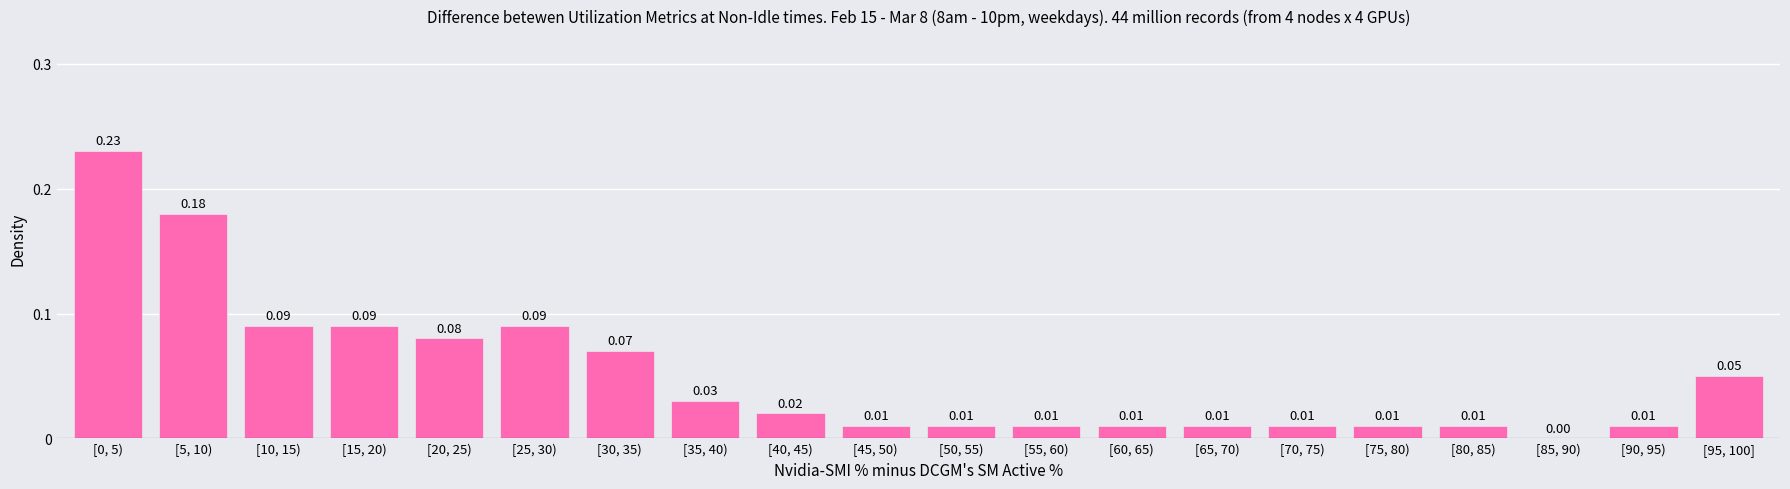

What is the sum of all values?

1.0